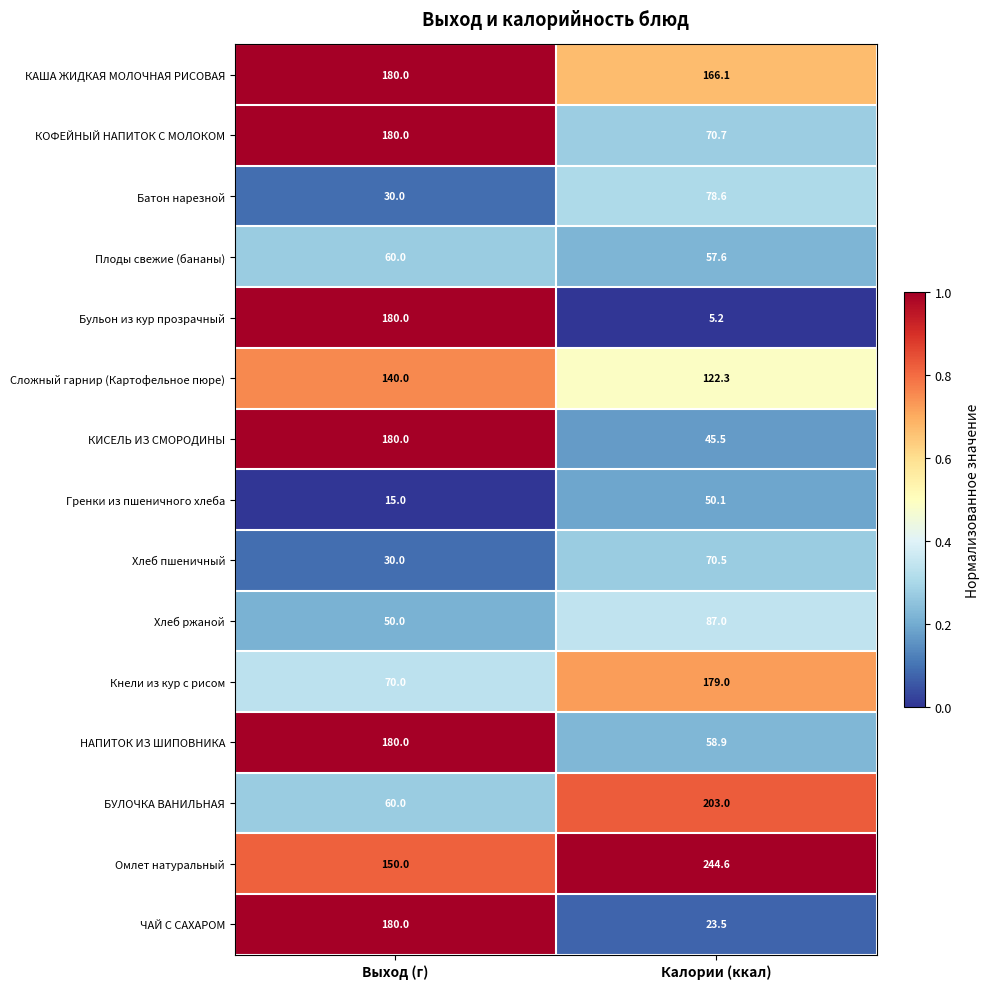

What is the difference between the Хлеб ржаной values at Выход (г) and Калории (ккал)?

37.0